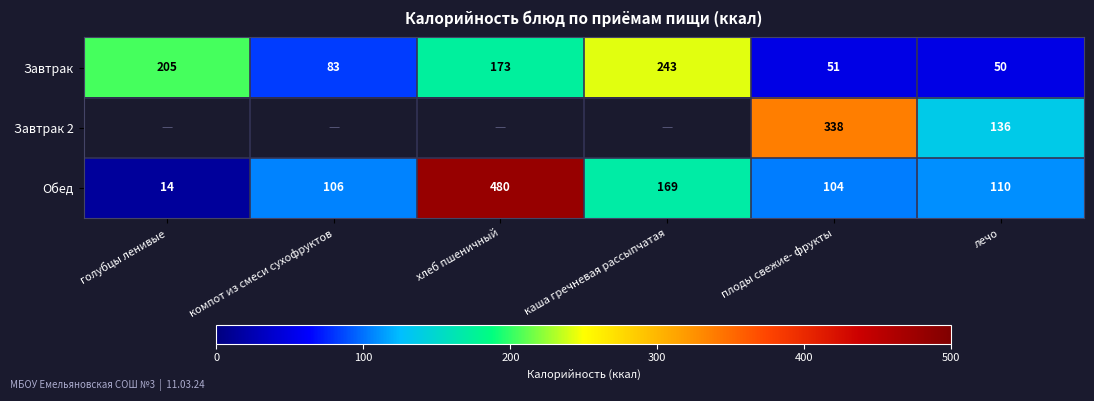

What is the average value of the Завтрак series?

134